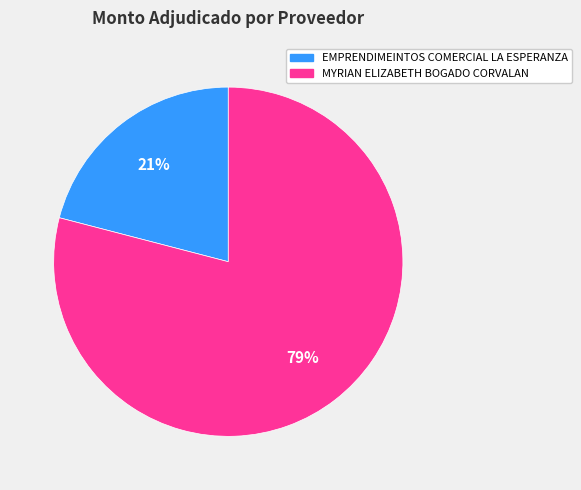

Does MYRIAN ELIZABETH BOGADO CORVALAN represent more than half of the total?

Yes